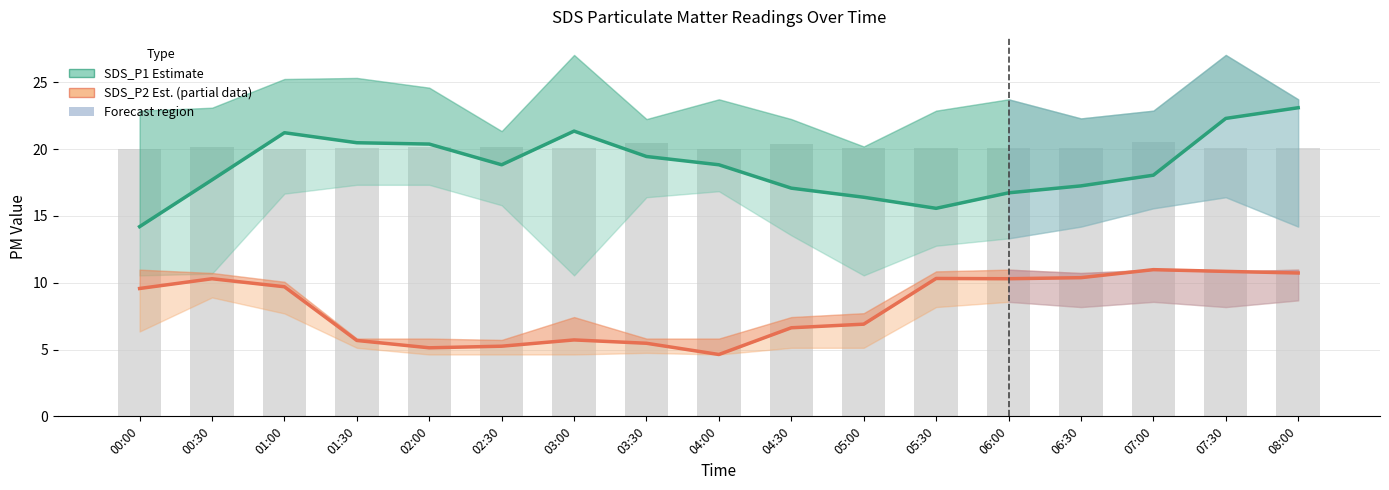

Are the bars horizontal?

No